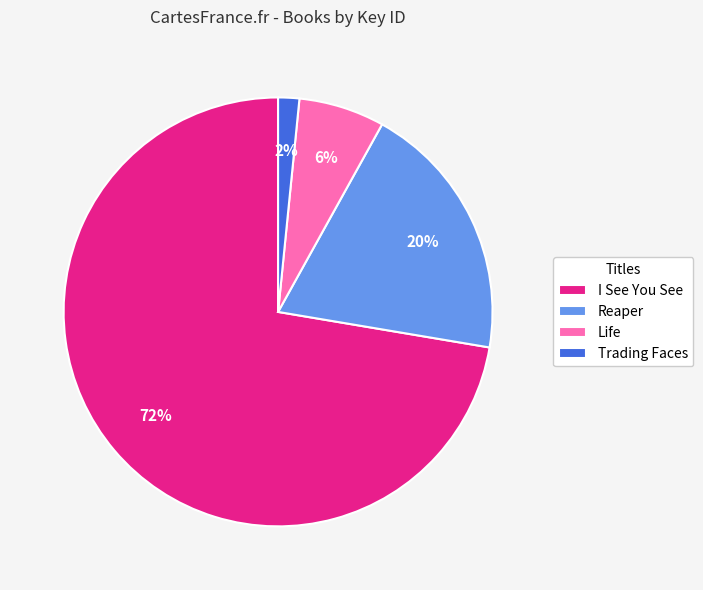

To the nearest percent, what is the average slice percentage?

25%